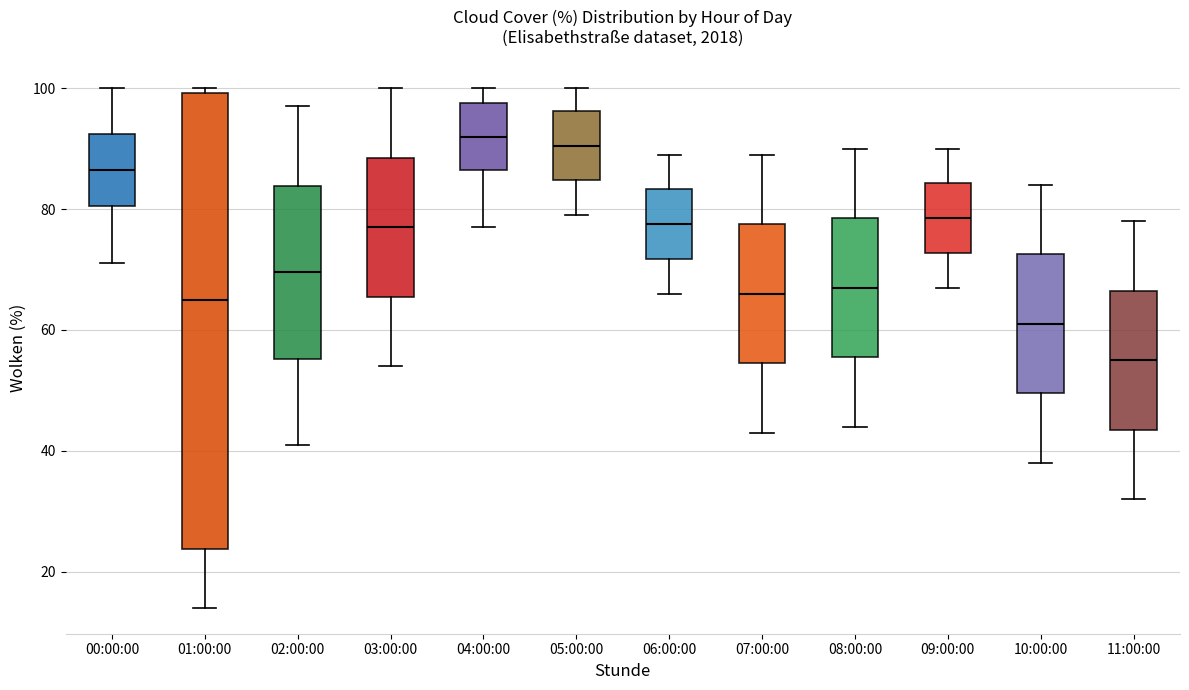

Which box is the tallest, from its lower edge to its upper edge?

01:00:00